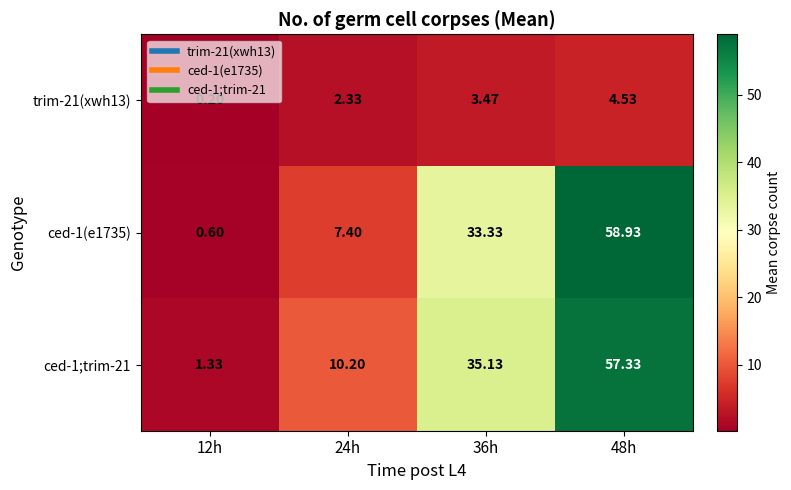

Between 24h and 48h, which series saw the biggest shift?

ced-1(e1735)